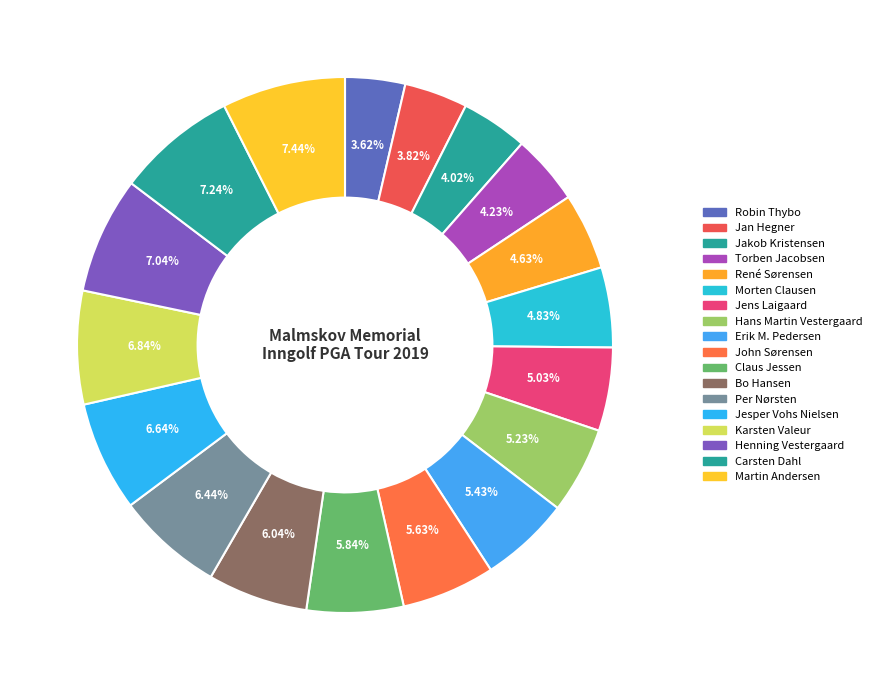

Is it true that Erik M. Pedersen is 5% of the pie?

True